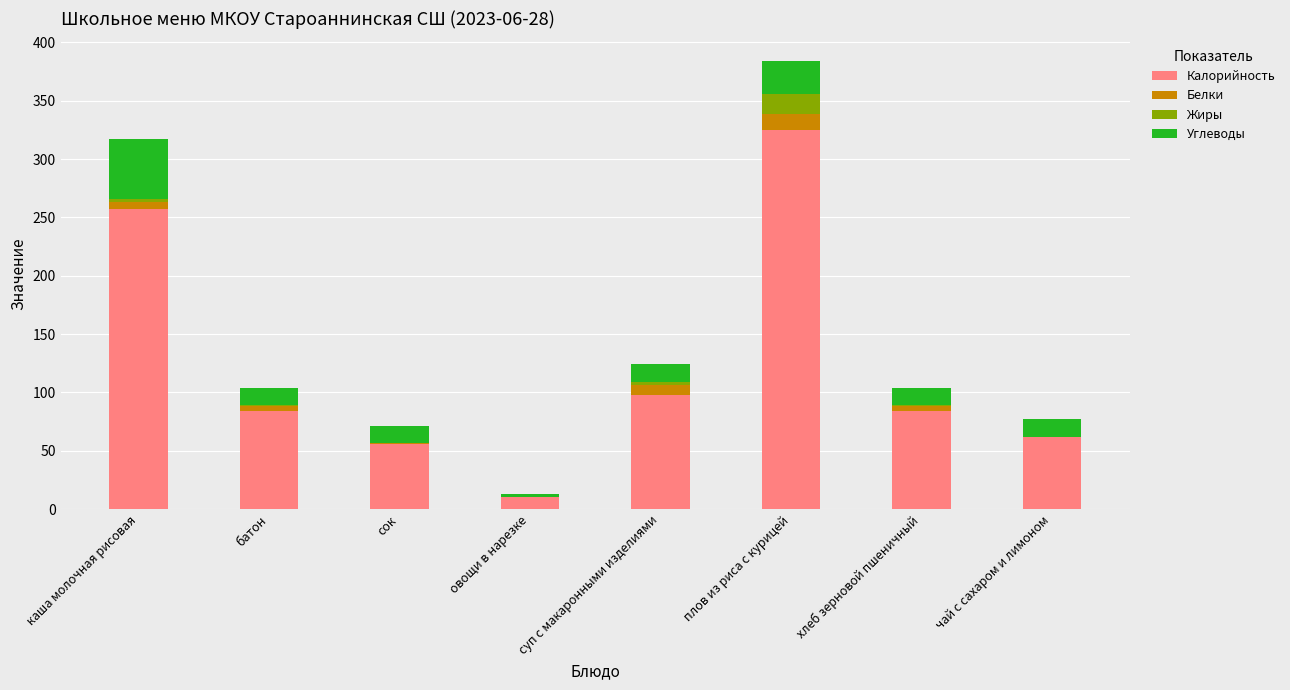

Is it true that Калорийность equals 84.0 at батон?

True